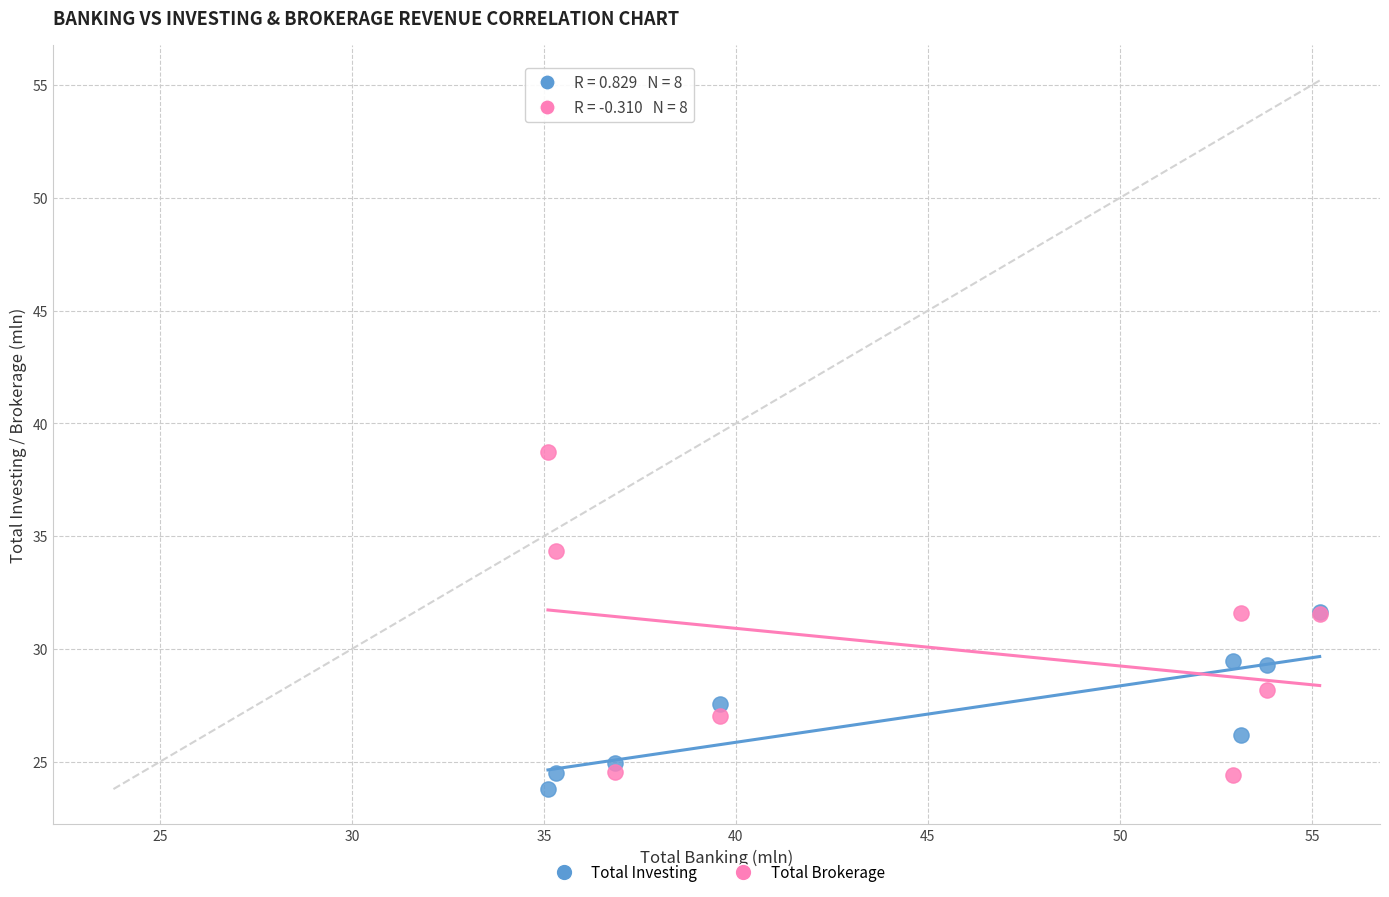

Which series reaches the minimum Y coordinate?

Total Investing